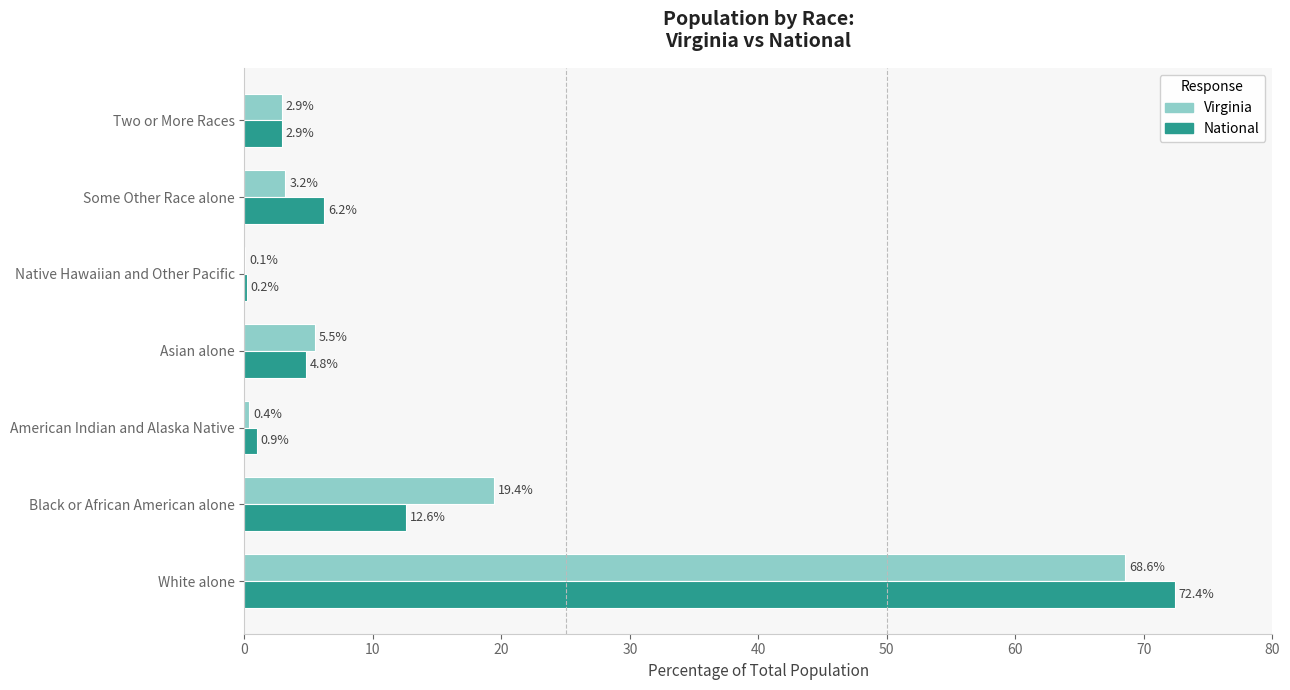

What is the sum of the Virginia values at Two or More Races and Asian alone?

8.4